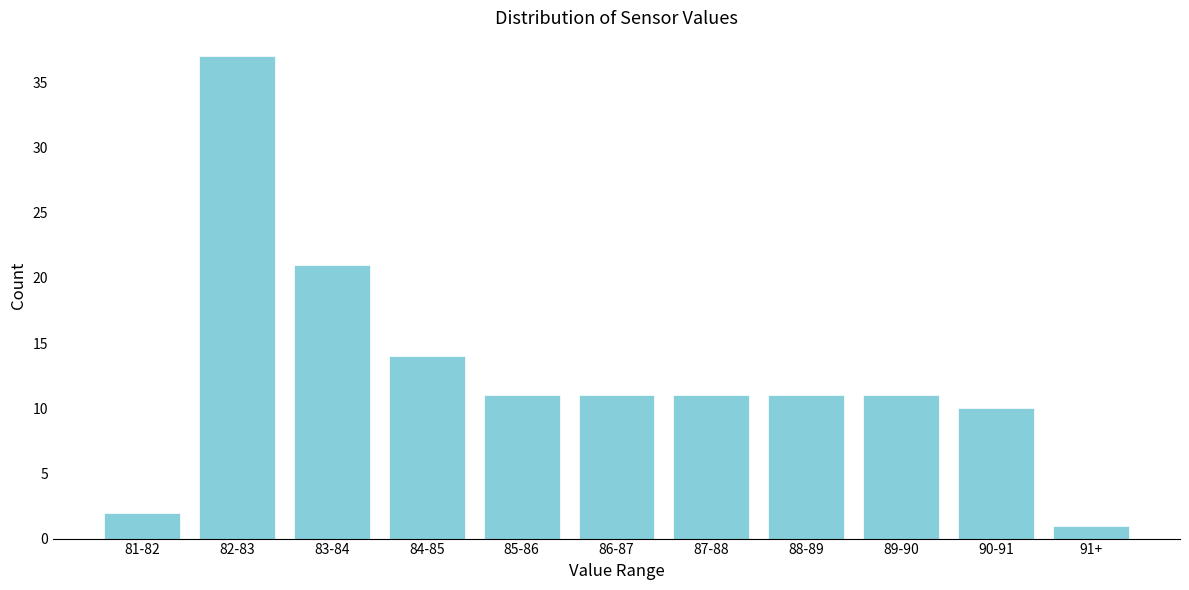

Reading right to left, list all the values displayed in this chart.

91+=1	90-91=10	89-90=11	88-89=11	87-88=11	86-87=11	85-86=11	84-85=14	83-84=21	82-83=37	81-82=2